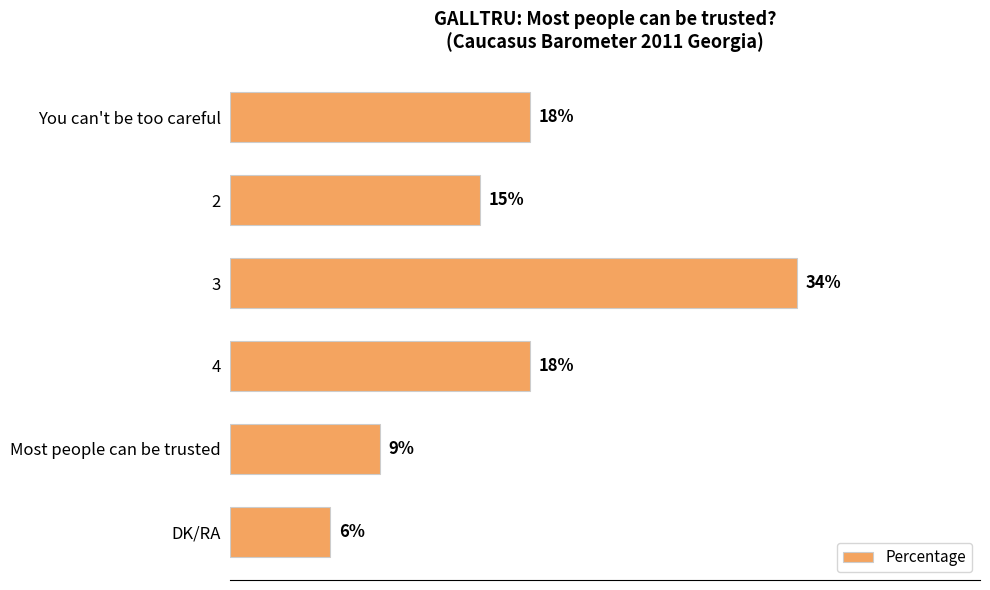

Which label corresponds to the smallest value in the chart?

DK/RA